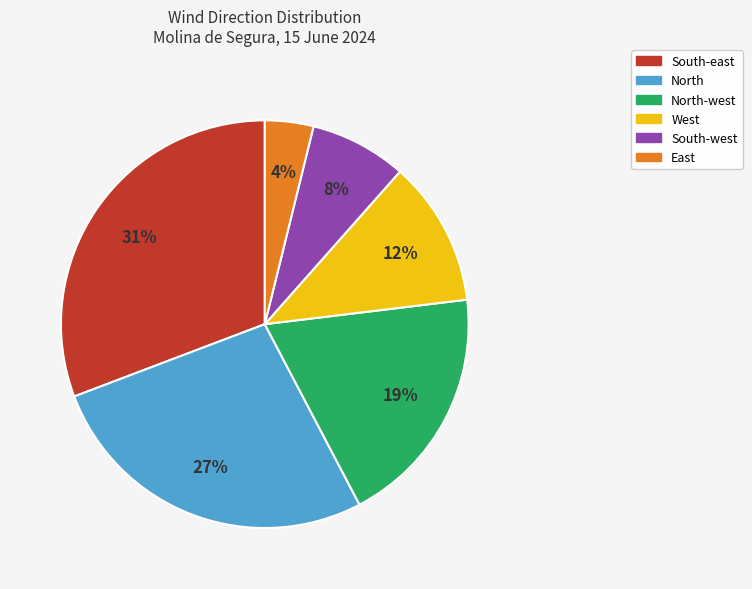

Is the sum of East and North-west greater than half?

No